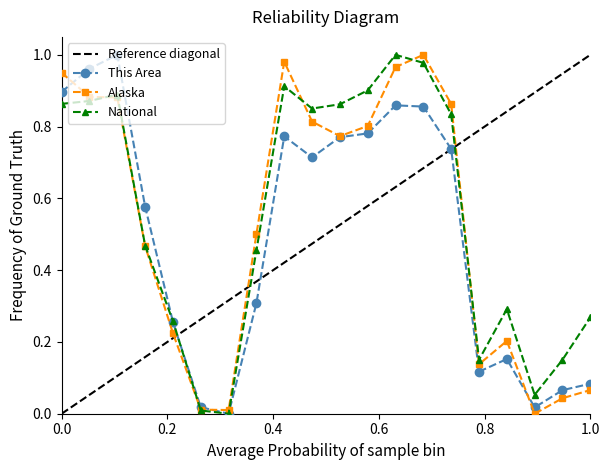

Which series has the largest total across all categories?

National